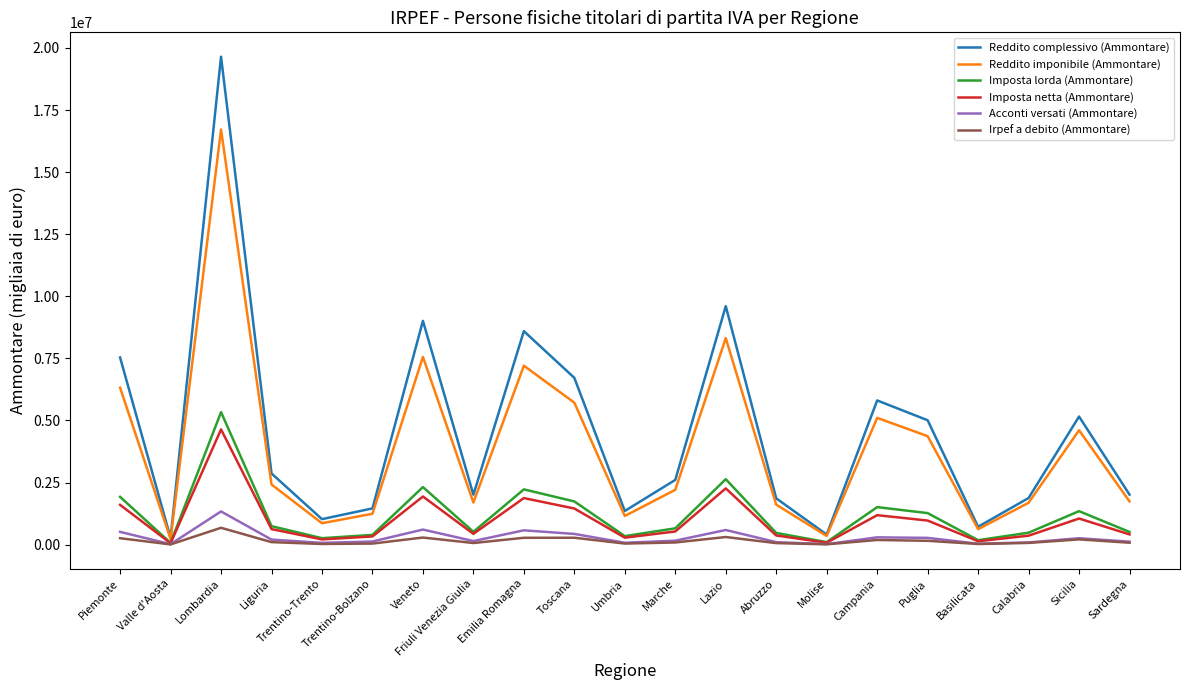

What are all the series names shown in the legend?

Reddito complessivo (Ammontare), Reddito imponibile (Ammontare), Imposta lorda (Ammontare), Imposta netta (Ammontare), Acconti versati (Ammontare), Irpef a debito (Ammontare)